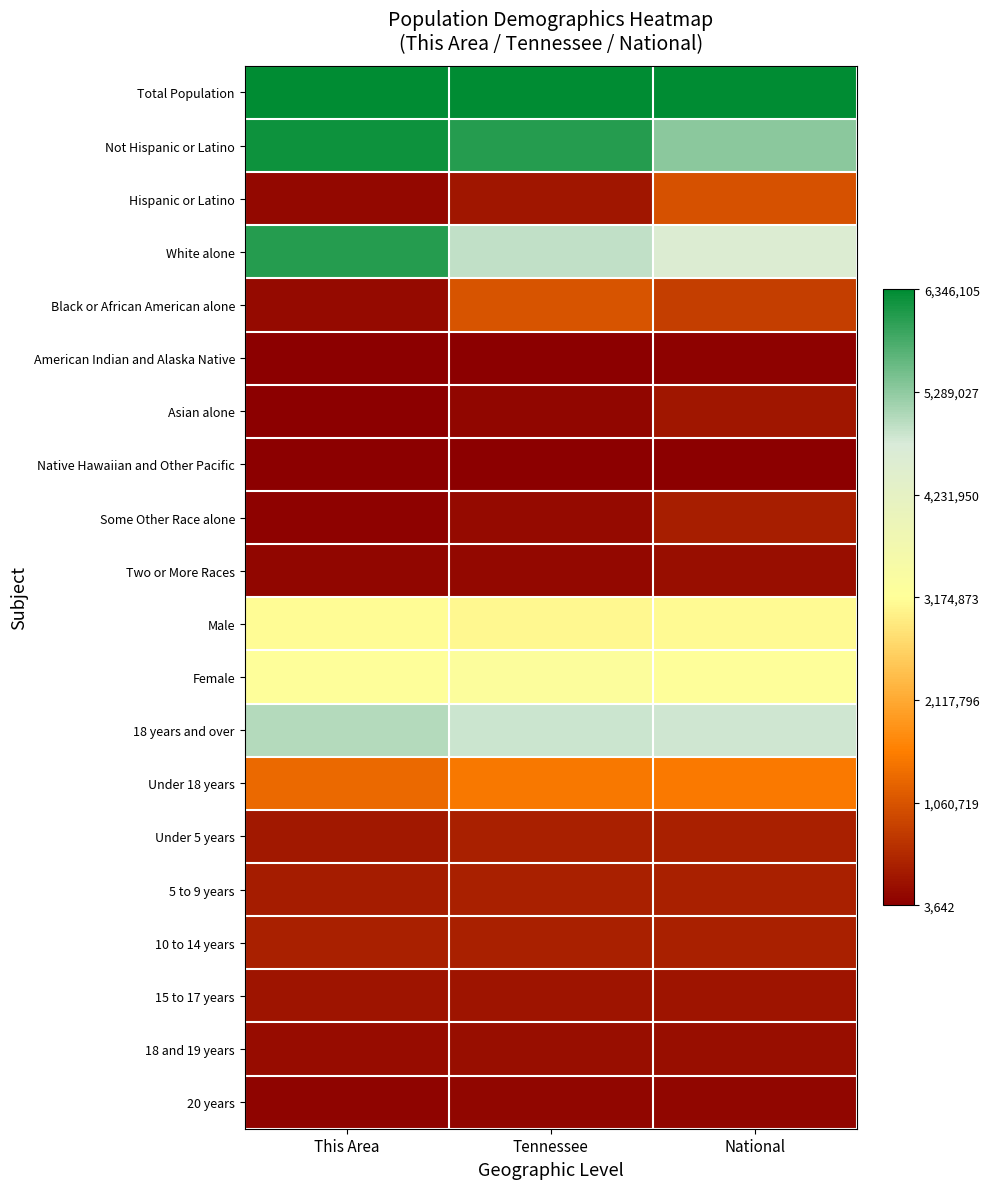

At how many categories does at least one series exceed 0?

3